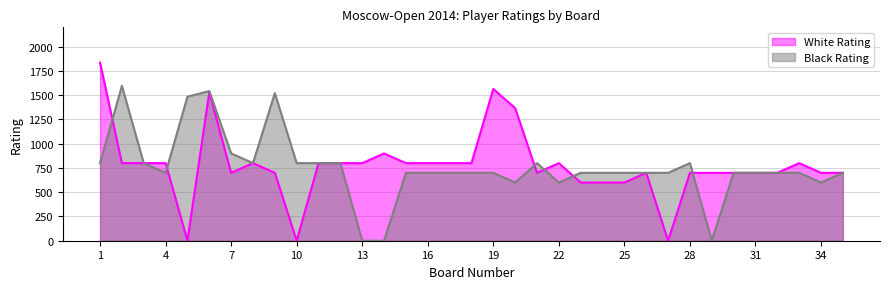

What is the greatest value displayed?

1836